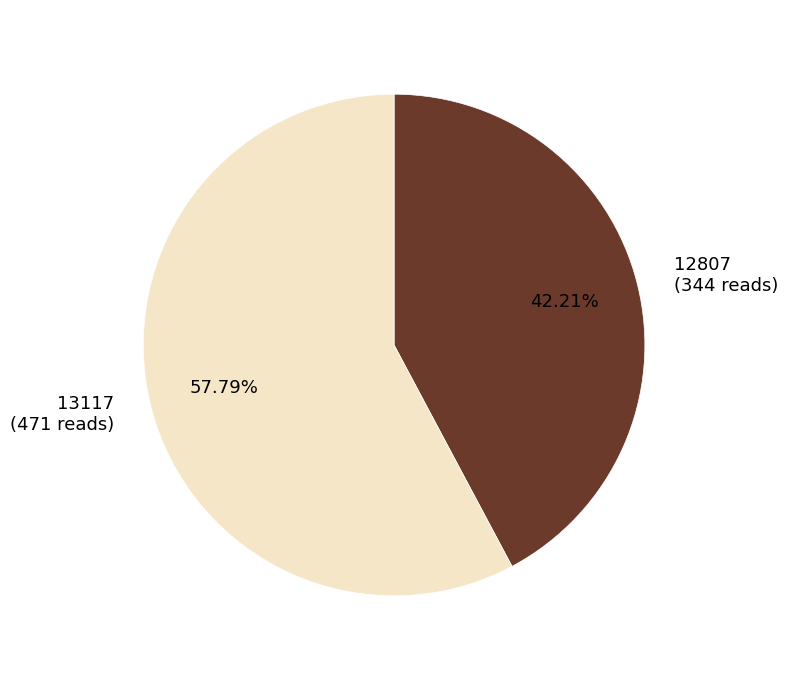

Is the sum of 12807 and 13117 greater than half?

Yes